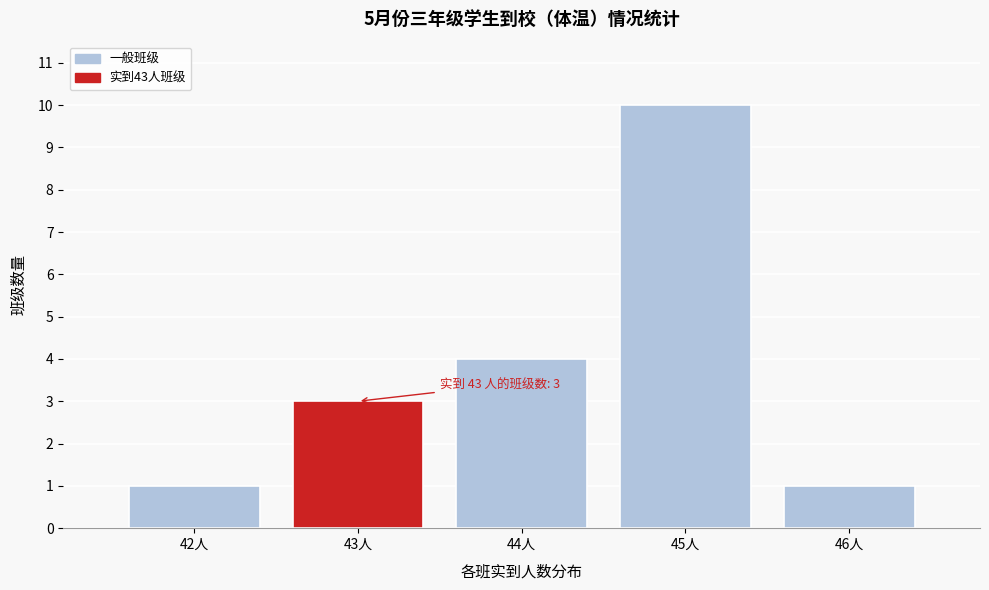

Reading left to right, list all the values displayed in this chart.

1	3	4	10	1